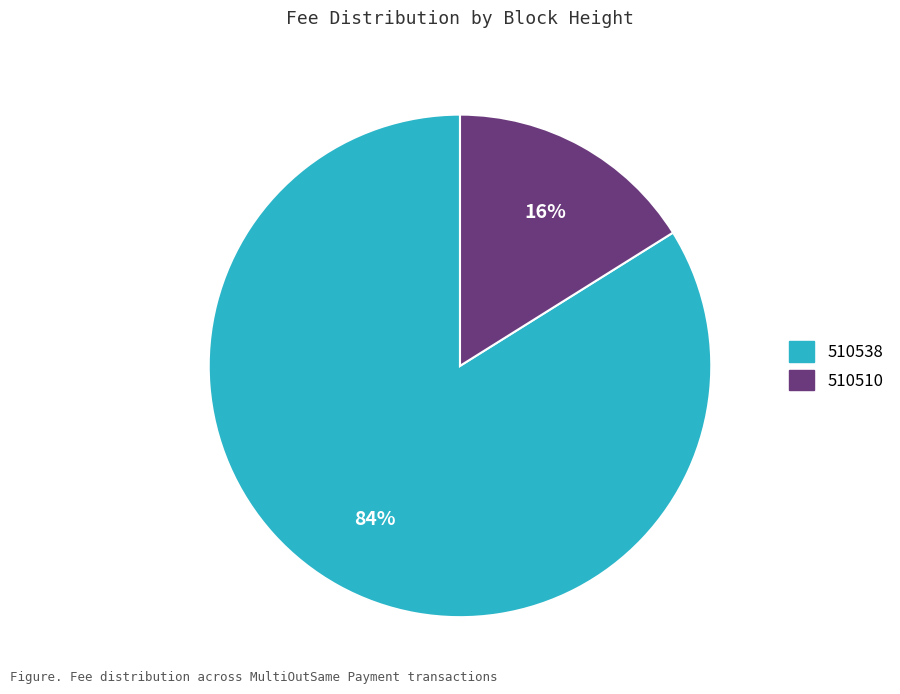

Is the sum of 510538 and 510510 greater than half?

Yes